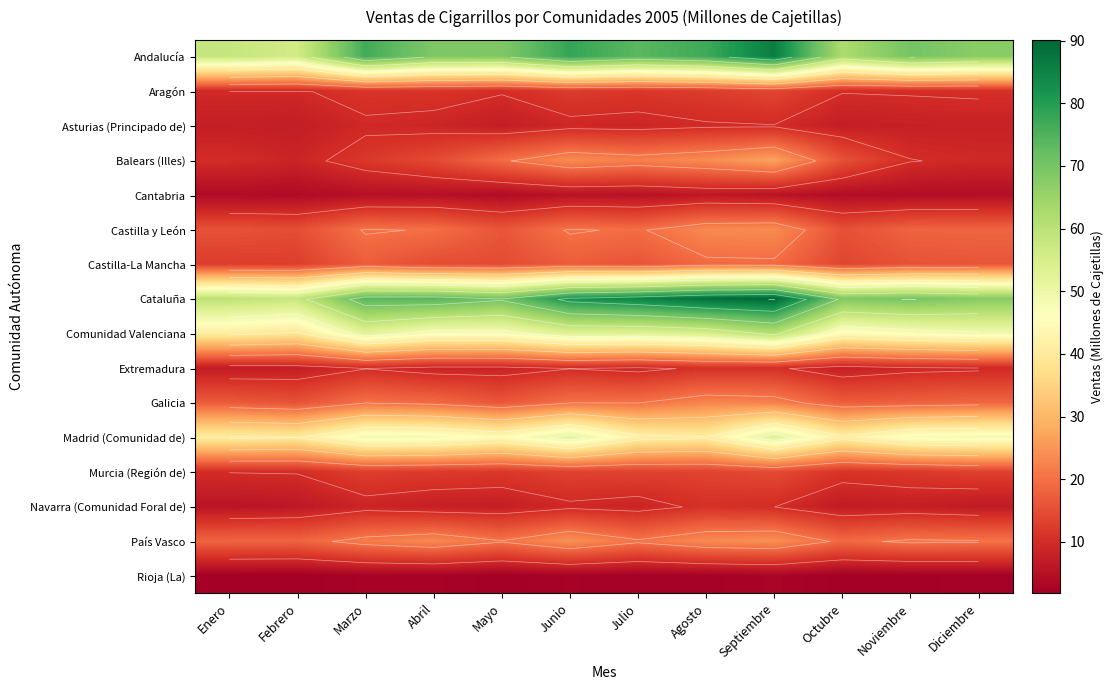

At Mayo, list the series in order from largest to smallest.

Cataluña, Andalucía, Comunidad Valenciana, Madrid (Comunidad de), País Vasco, Balears (Illes), Galicia, Castilla y León, Castilla-La Mancha, Murcia (Región de), Aragón, Extremadura, Navarra (Comunidad Foral de), Asturias (Principado de), Cantabria, Rioja (La)